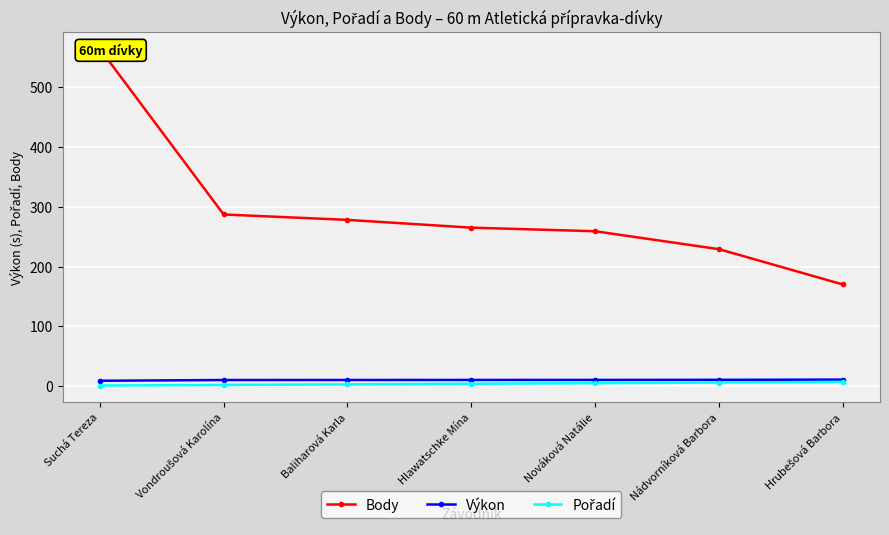

What is the difference between the maximum and minimum values in the Pořadí series?

6.0